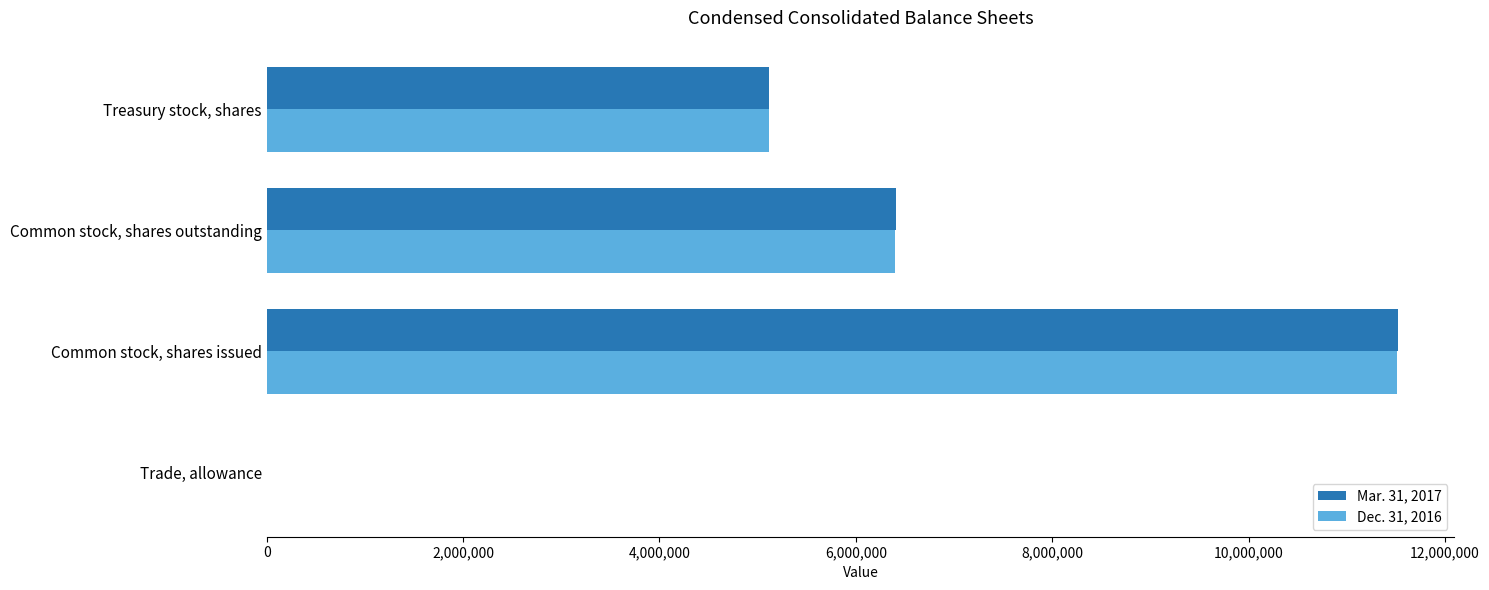

At which category is the sum across all series the highest?

Common stock, shares issued